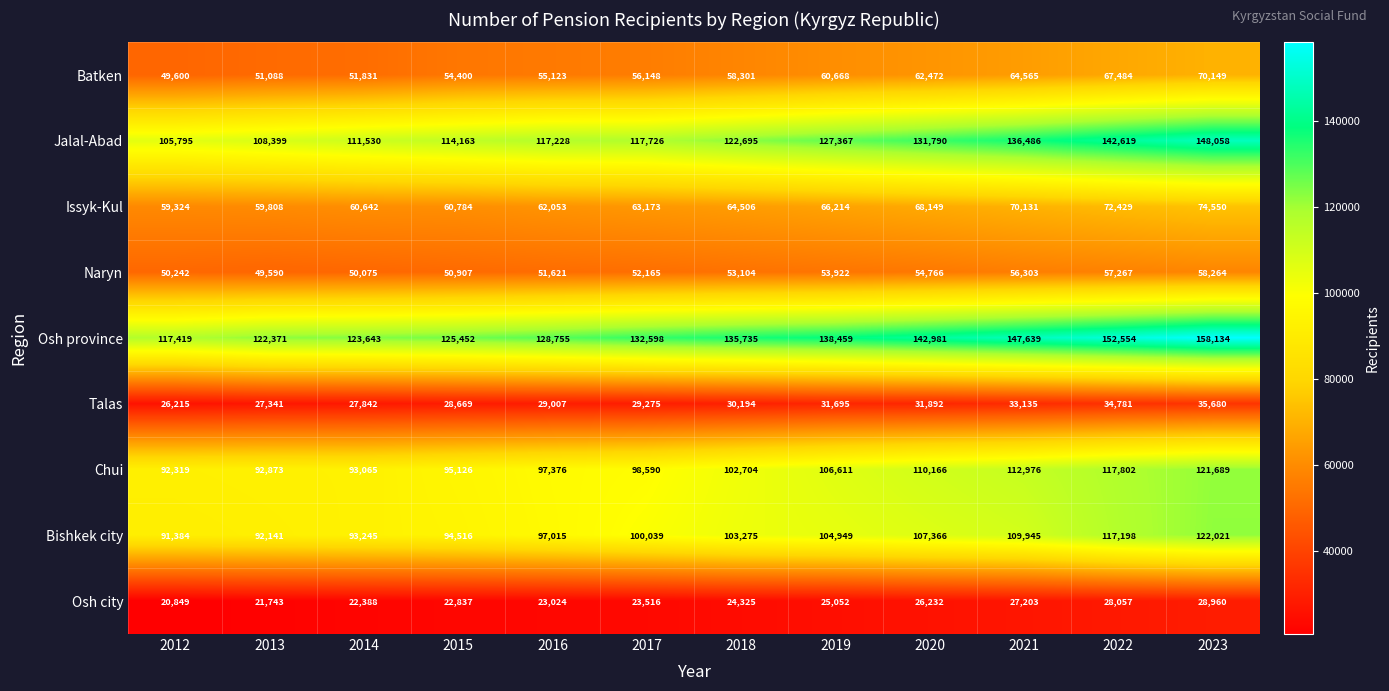

What is the total value across all series at 2012?

613147